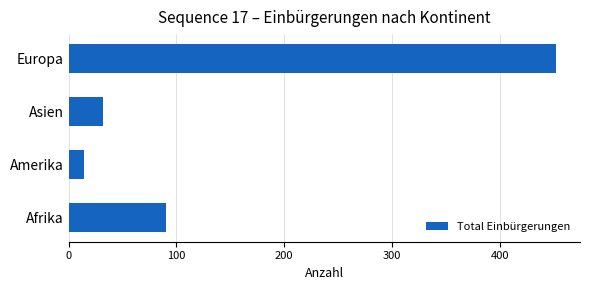

At which category does the chart reach its minimum across all series?

Amerika